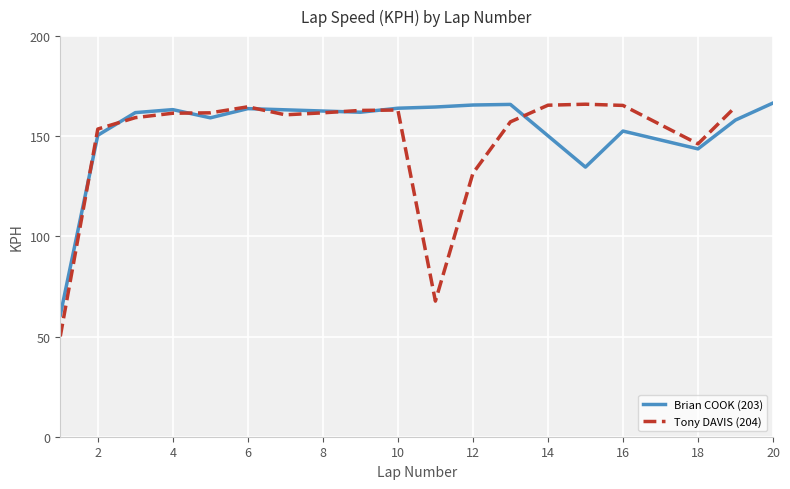

The value of Brian COOK (203) at 6 is 163.8. True or false?

True